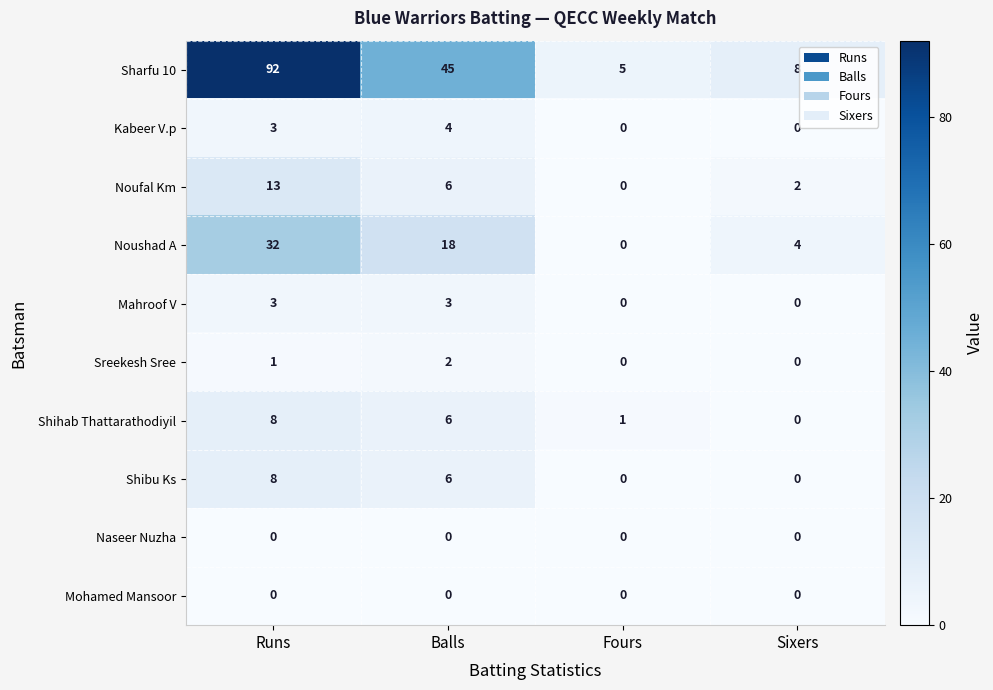

Which label corresponds to the largest value in the chart?

Runs